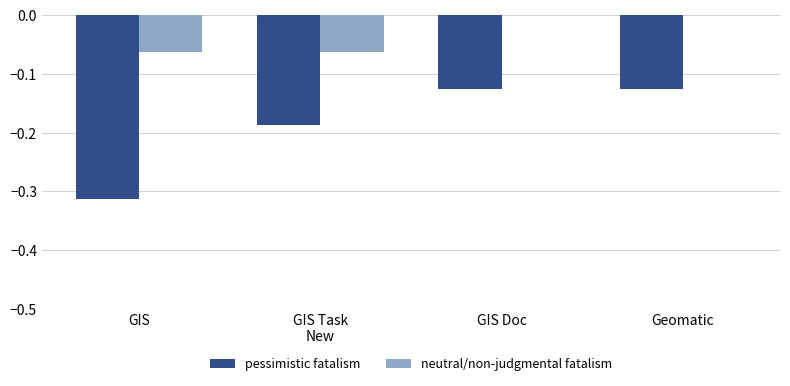

Which series has the largest total across all categories?

neutral/non-judgmental fatalism